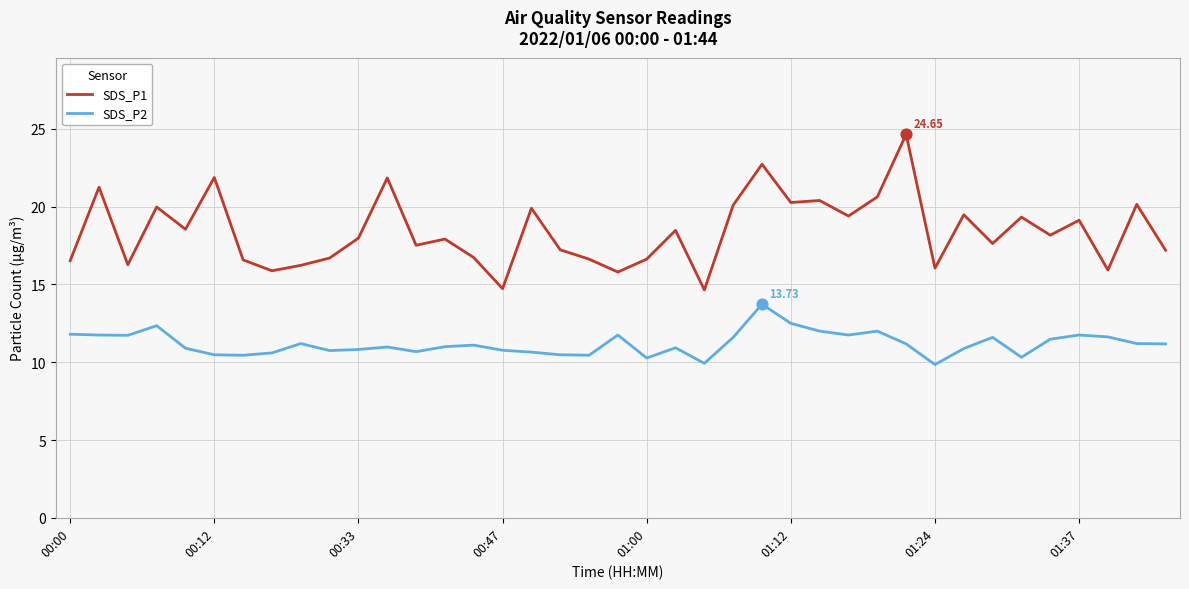

Which series has the largest range (max minus min)?

SDS_P1